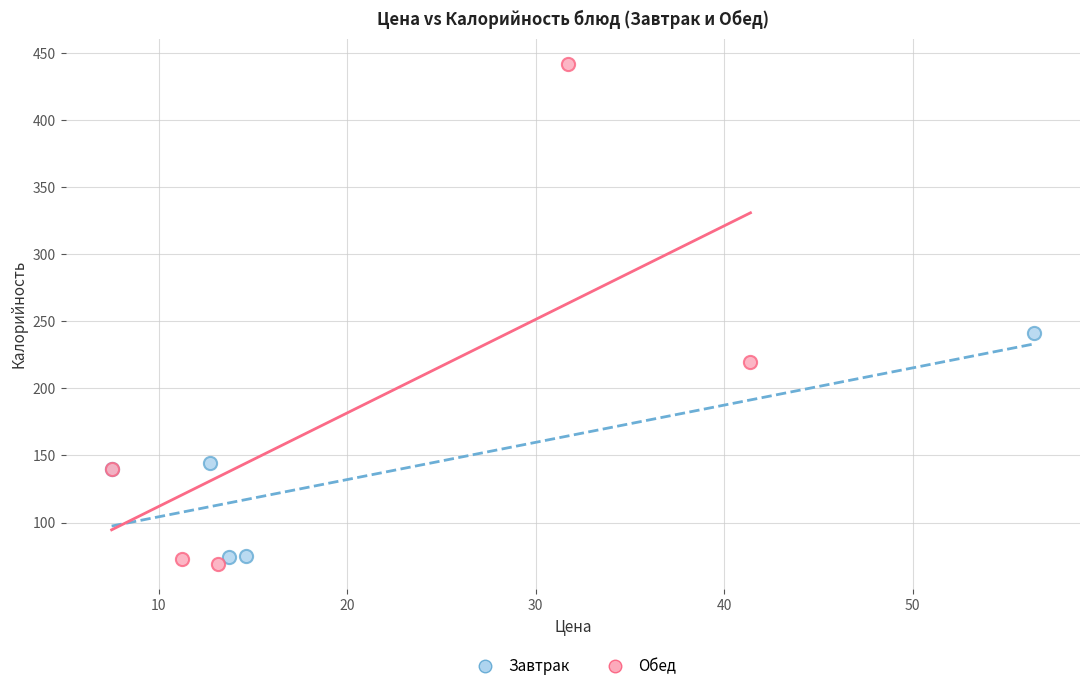

Which series has the widest spread of Y values?

Обед